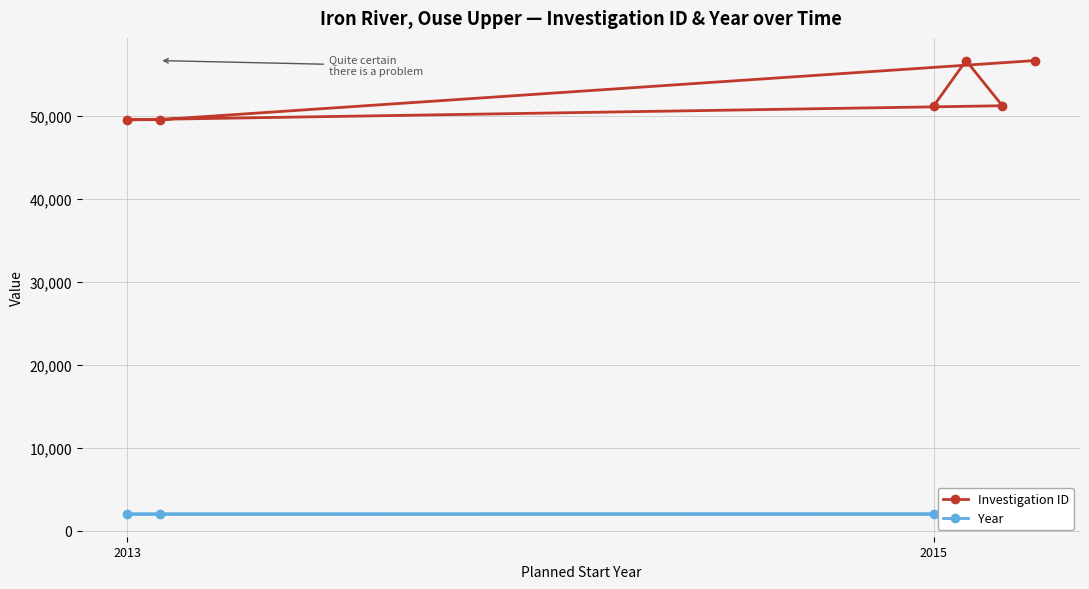

How many lines are shown in the chart?

2